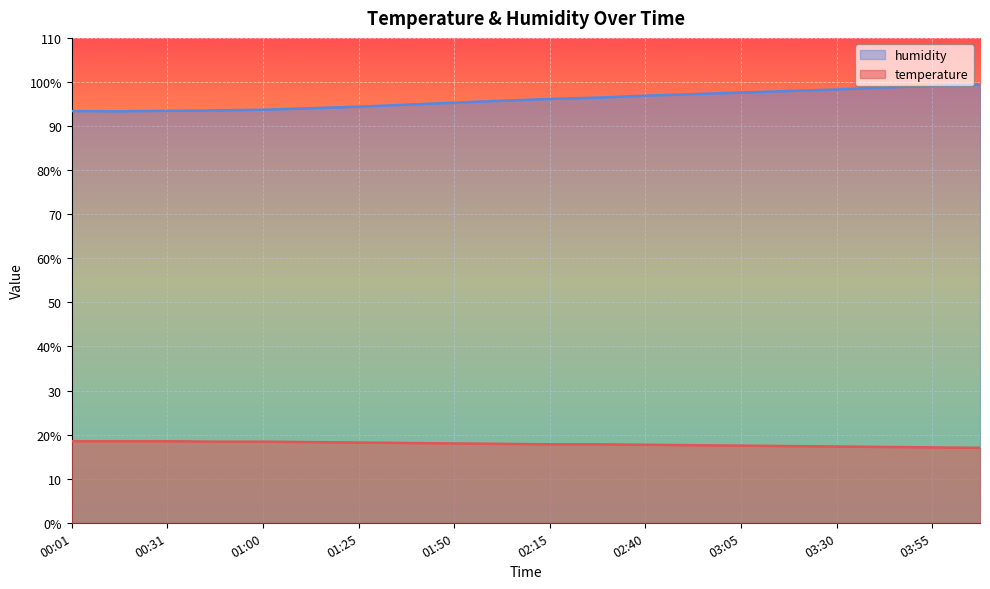

What is the difference between the maximum and minimum values in the temperature series?

1.5